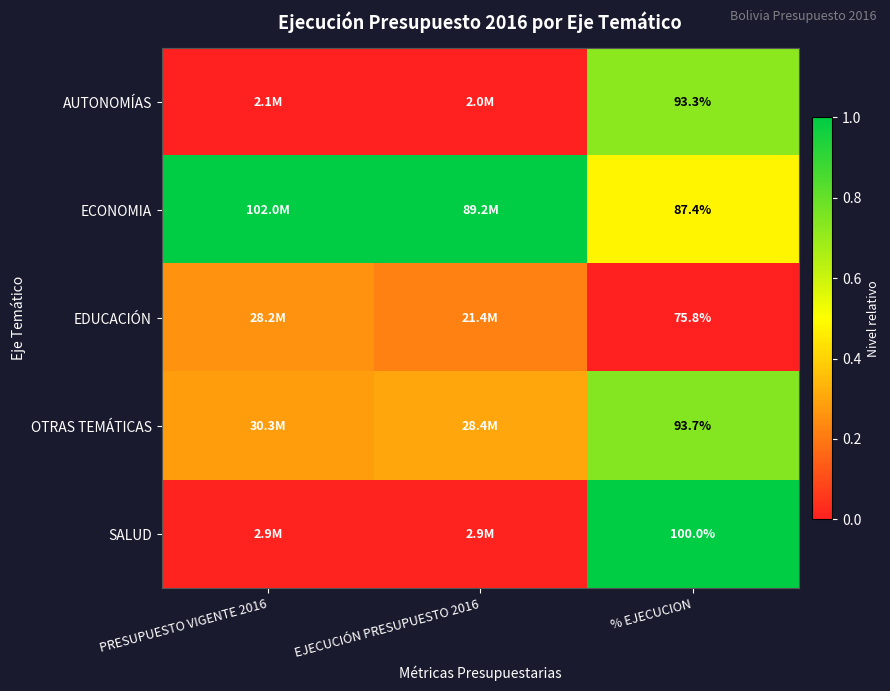

What is the maximum value shown in the chart?

1.0